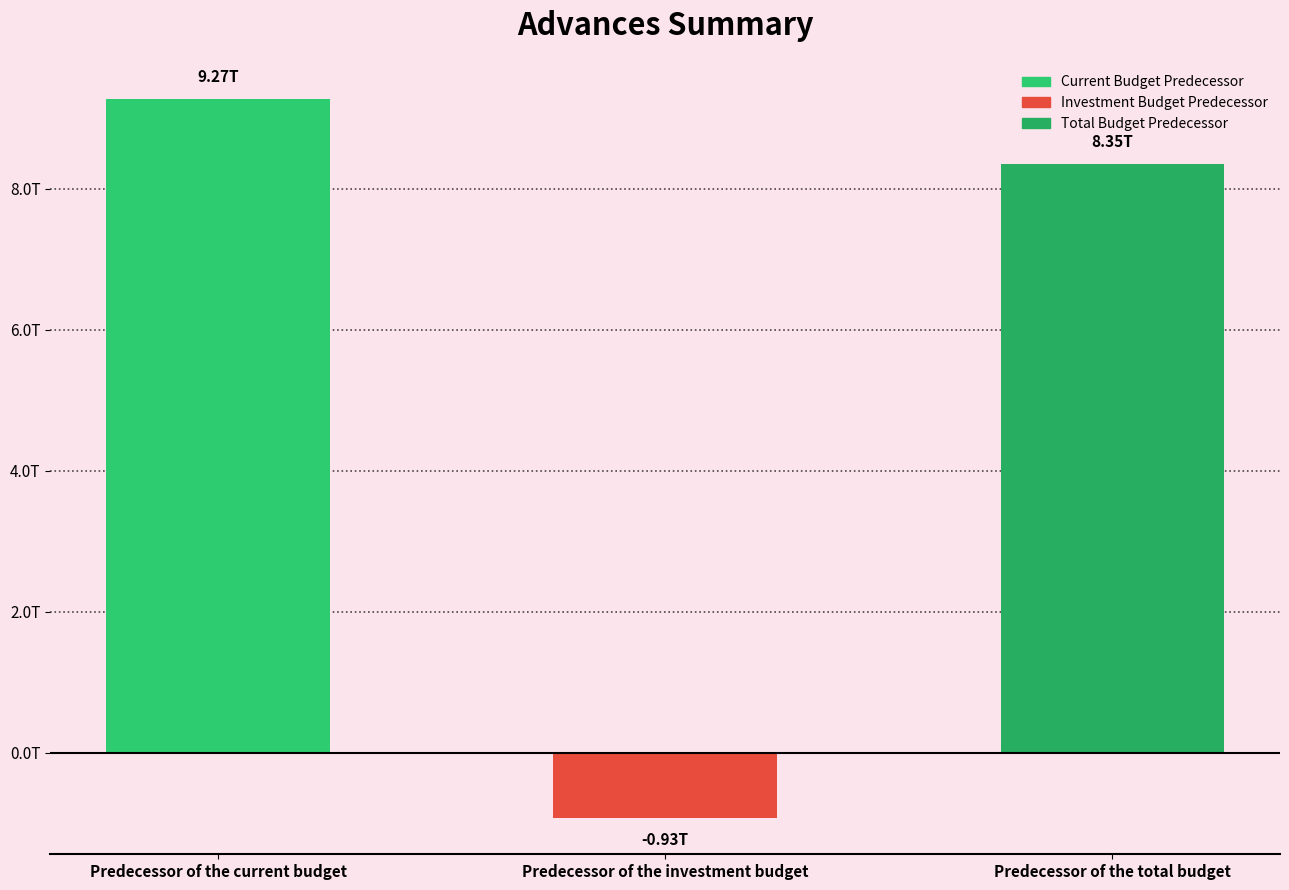

Where does the data first go above 8347452389346?

Predecessor of the current budget